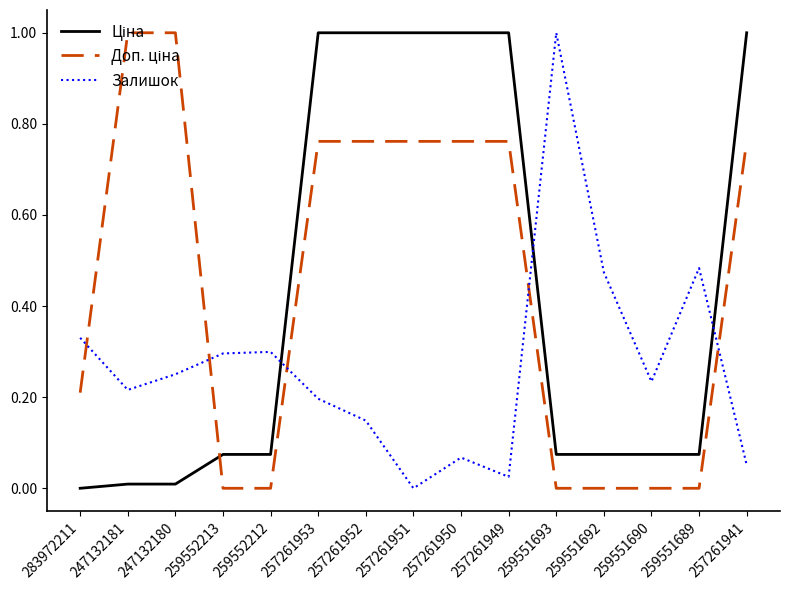

The value of Залишок at 257261951 is -0.5. True or false?

False